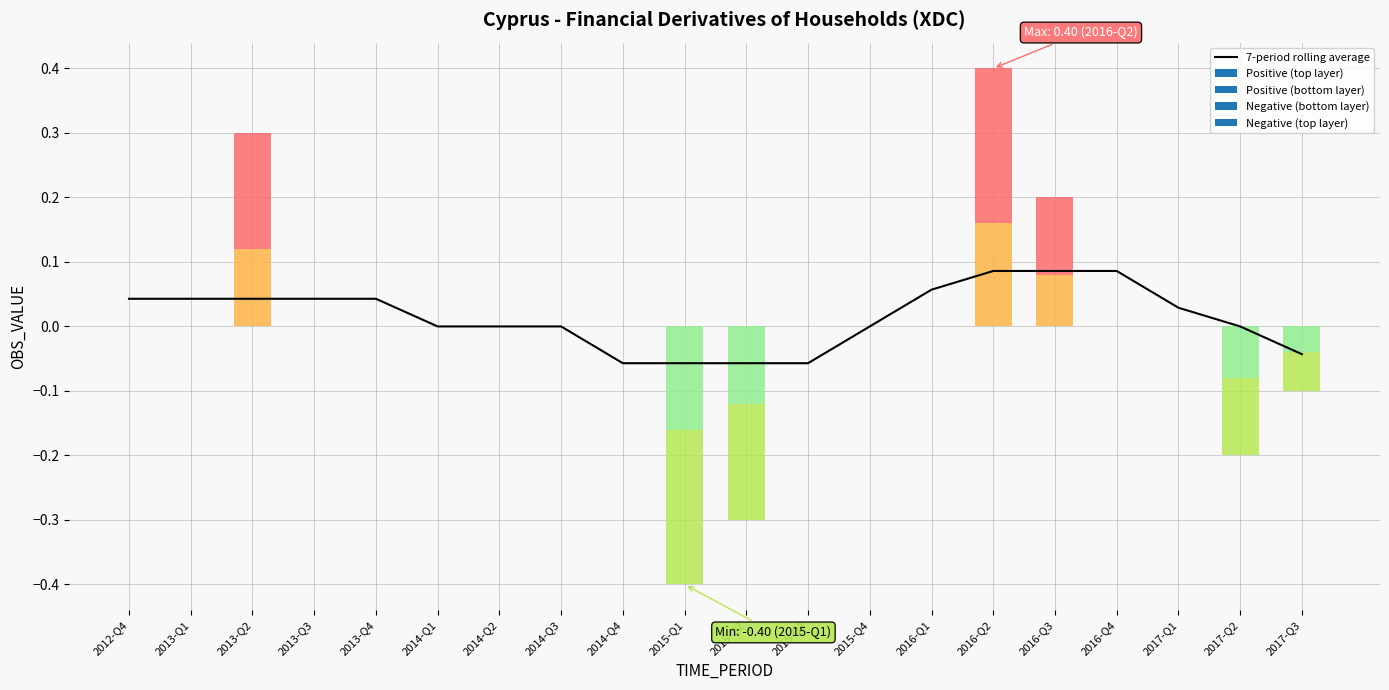

How many values are above zero?

10